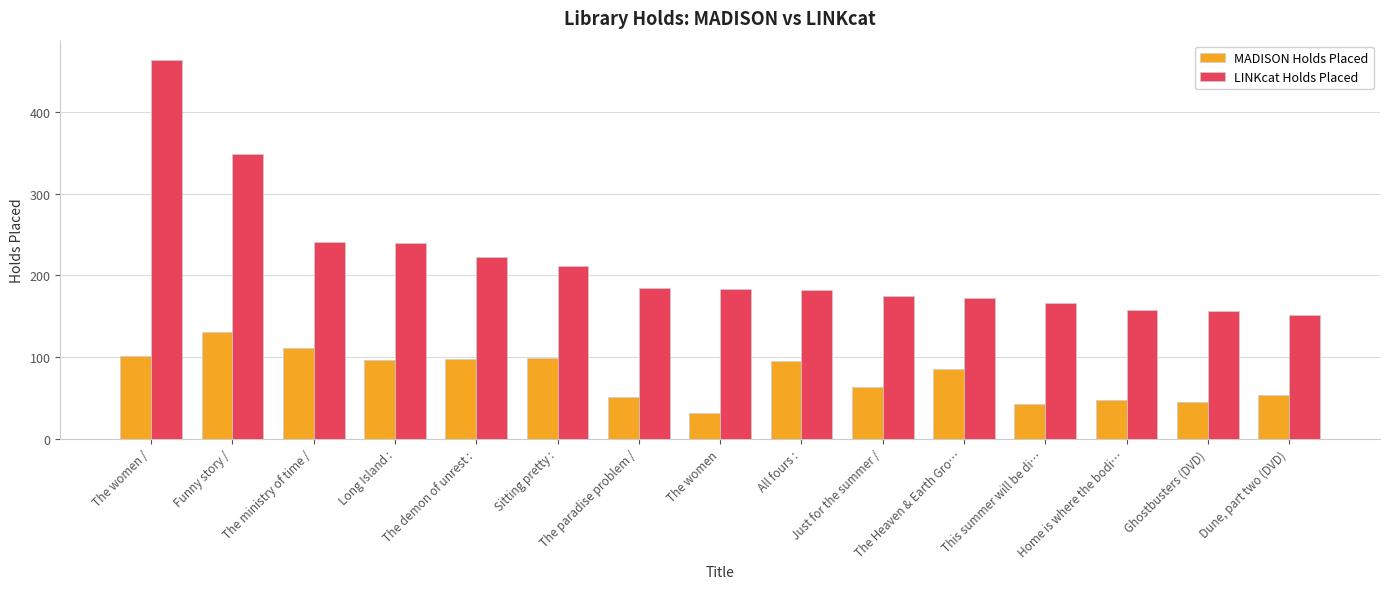

What is the label of the 3rd bar from the left?

The ministry of time /